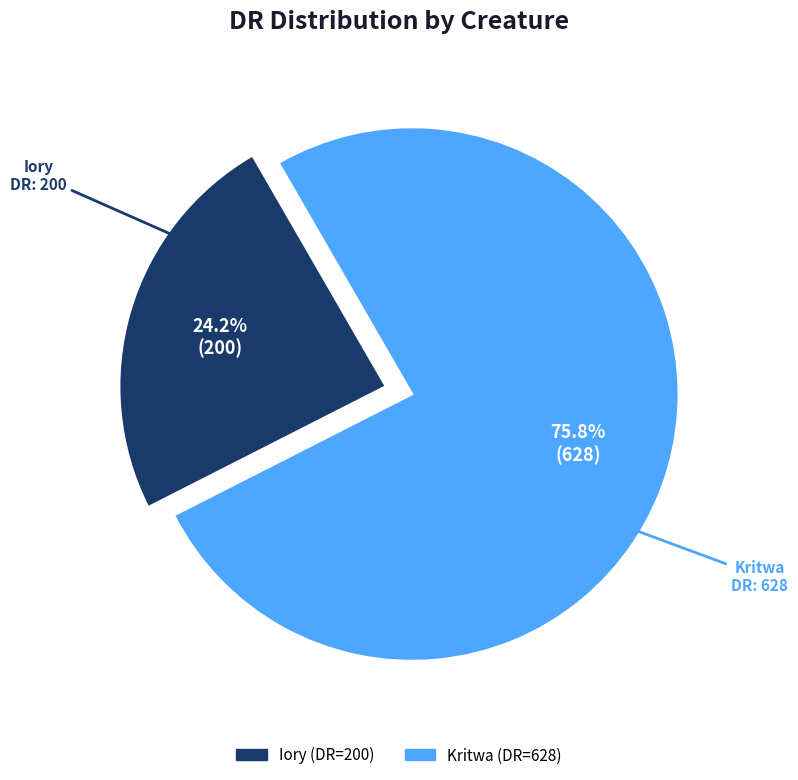

Do Iory and Kritwa together represent more than half of the pie?

Yes